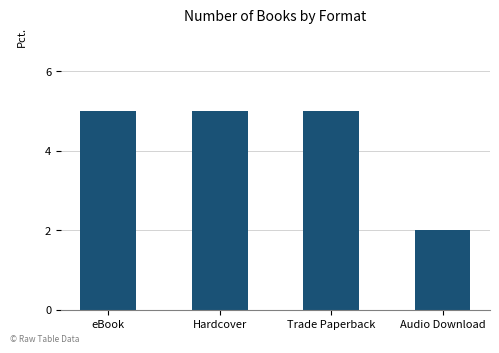

Count the number of data series in this chart.

1